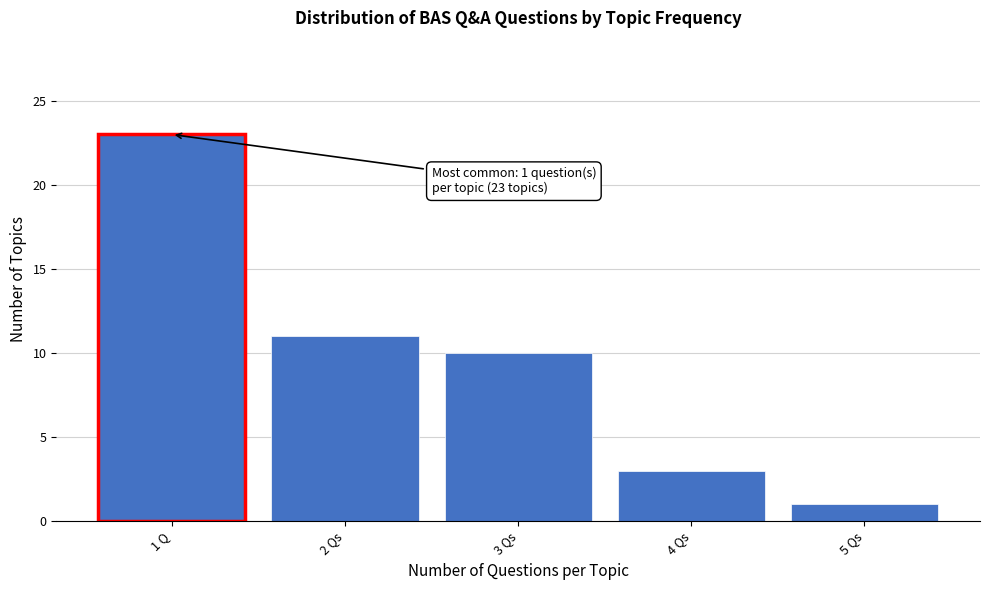

Reading left to right, what are all the values shown in this chart?

1 Q=23	2 Qs=11	3 Qs=10	4 Qs=3	5 Qs=1